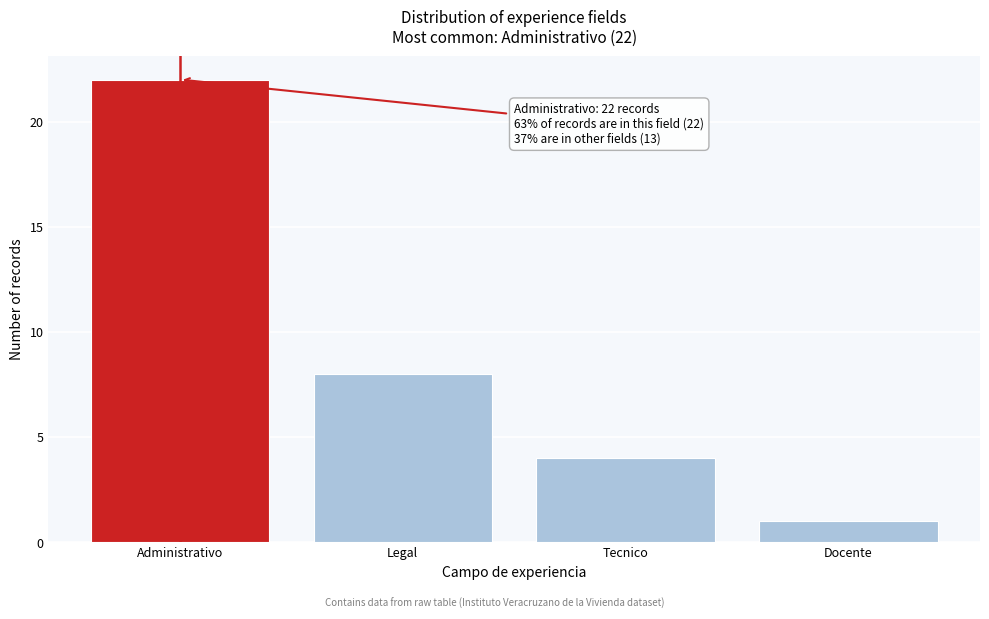

Reading left to right, transcribe all the data shown in this chart.

Administrativo=22	Legal=8	Tecnico=4	Docente=1